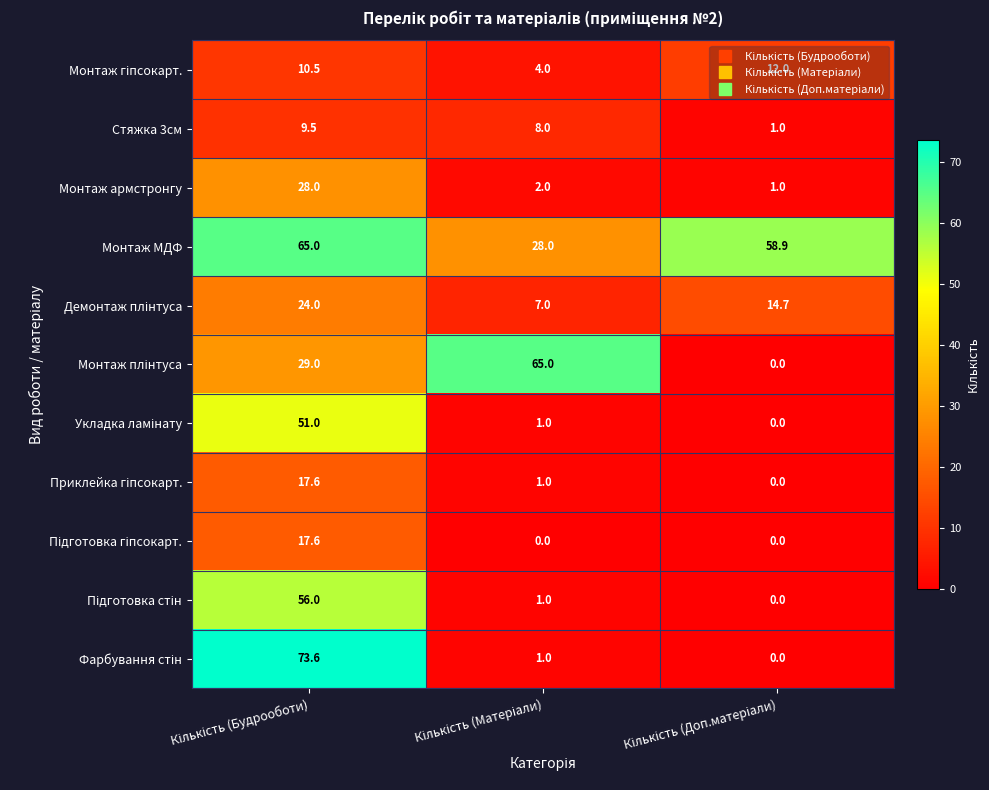

How many series are shown in this chart?

11